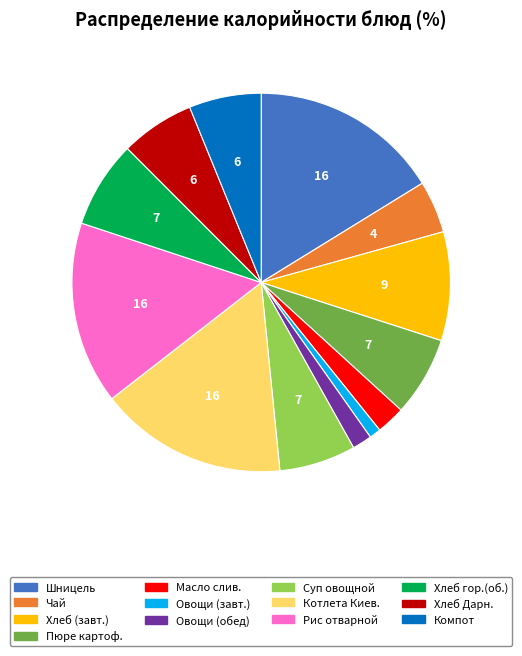

Is there a majority slice in this chart?

No